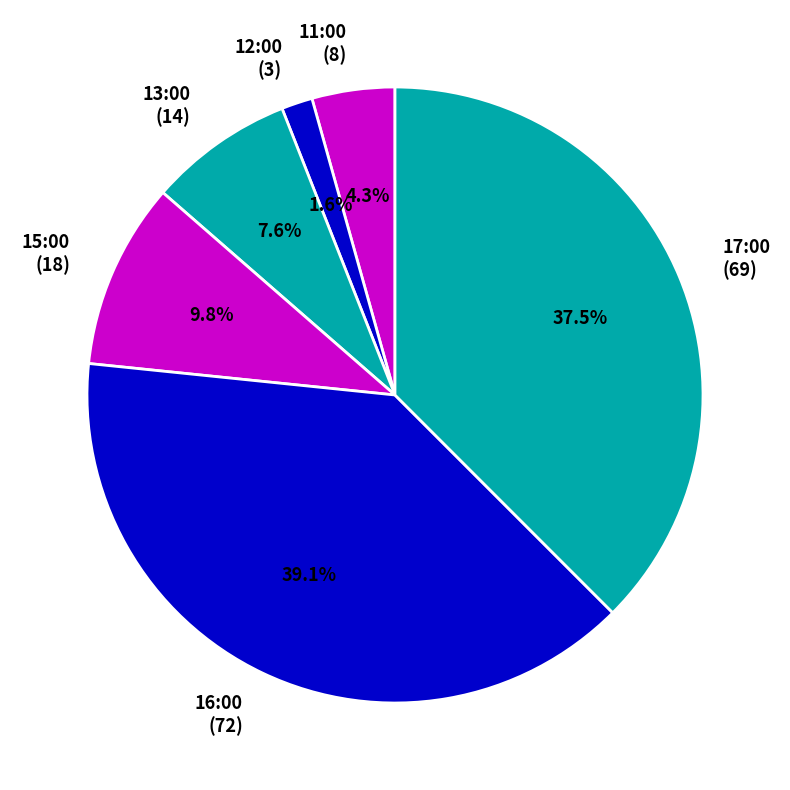

What is the largest slice in the pie chart?

16:00